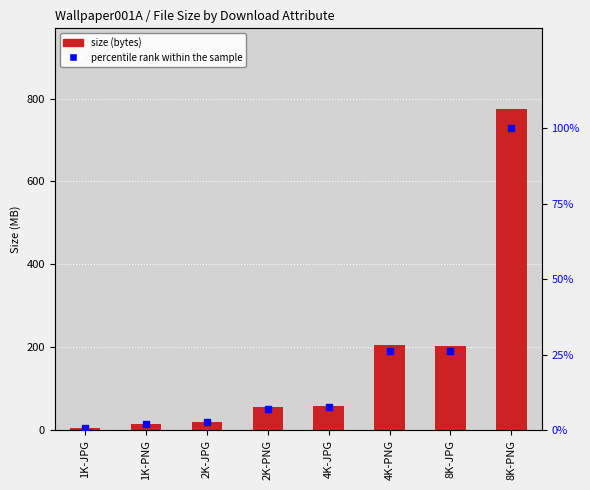

At how many categories does at least one series exceed 661?

1